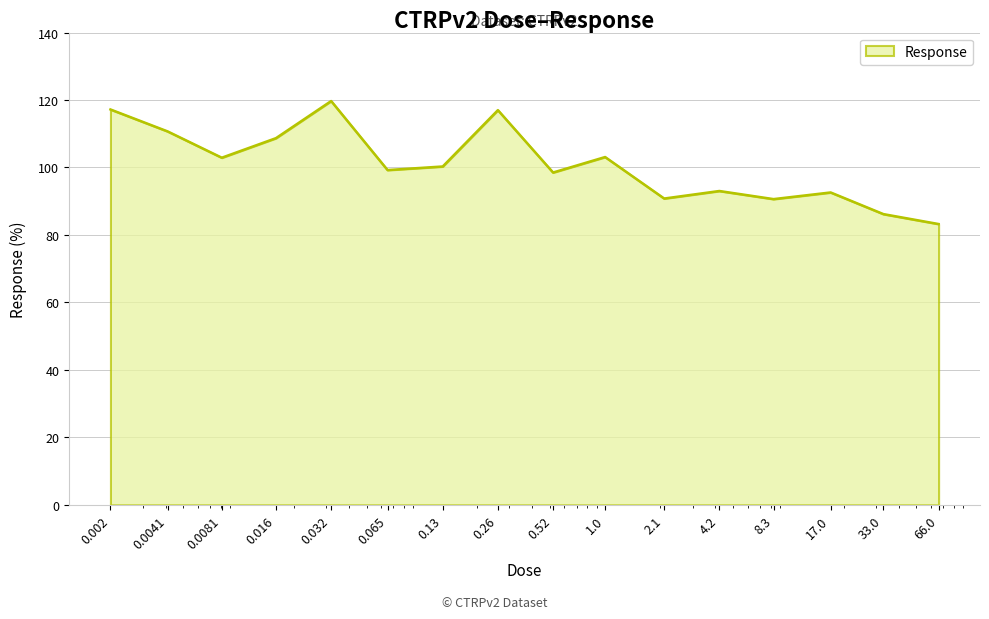

What is the difference between the maximum and minimum values?

36.5